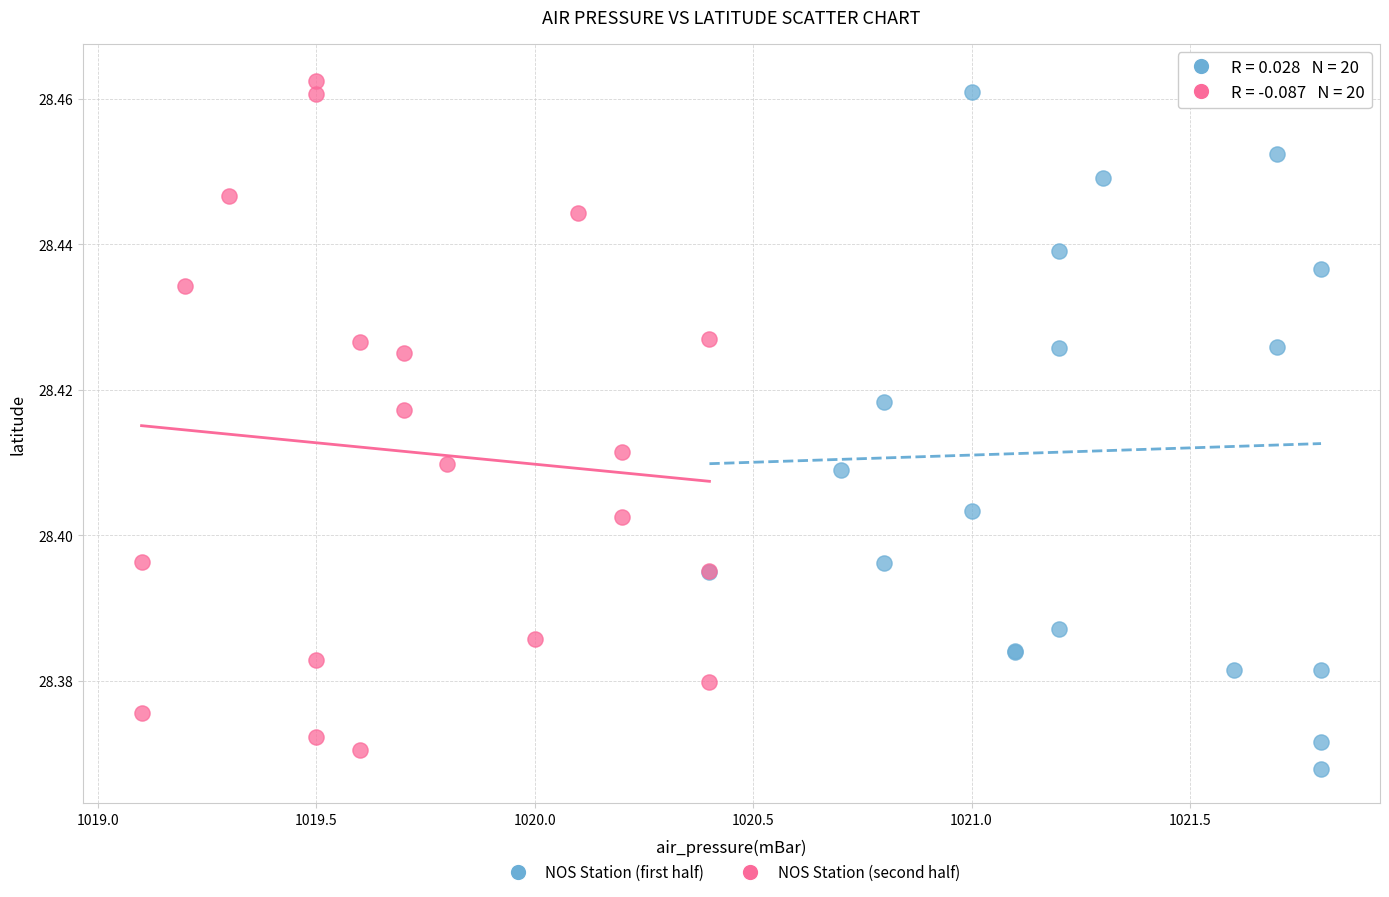

What are all the series names shown in the legend?

NOS Station (first half), NOS Station (second half)